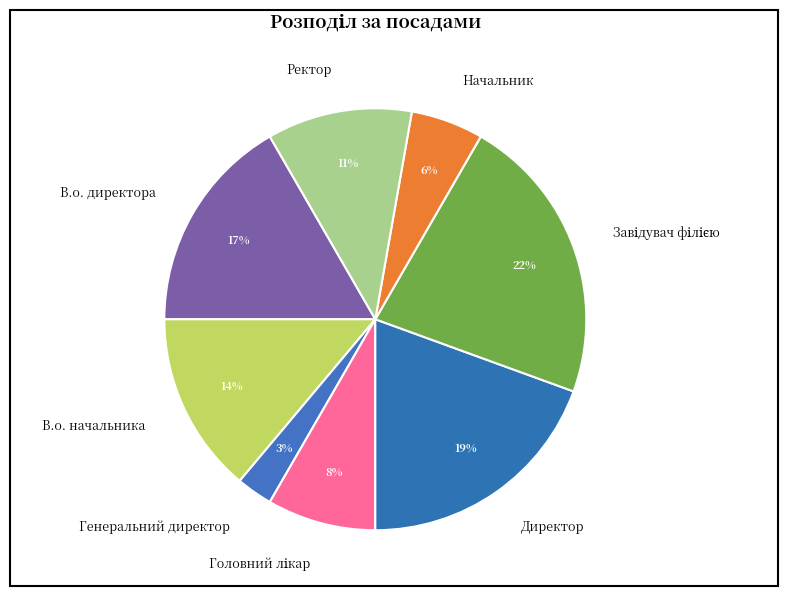

Between Начальник and Ректор, which is larger?

Ректор